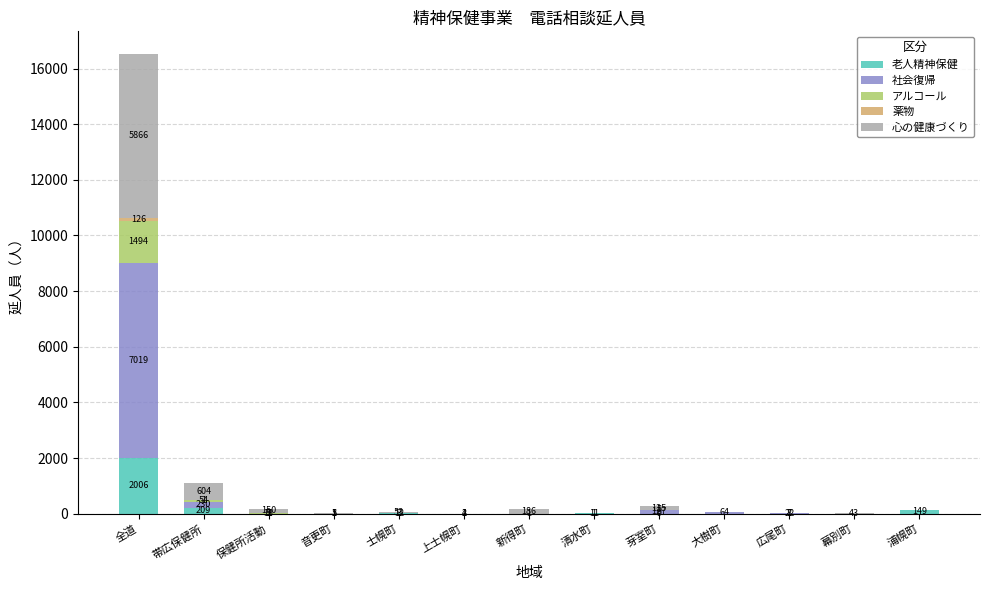

What is the total value across all series at 全道?

16511